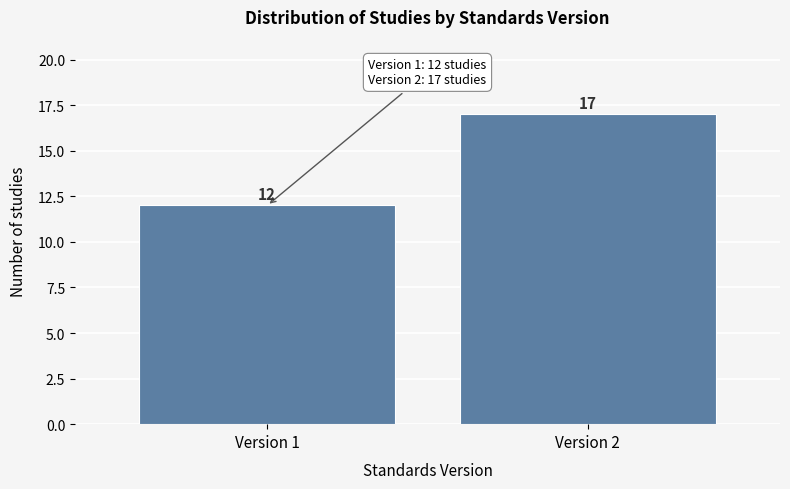

Reading left to right, what are all the values shown in this chart?

12	17